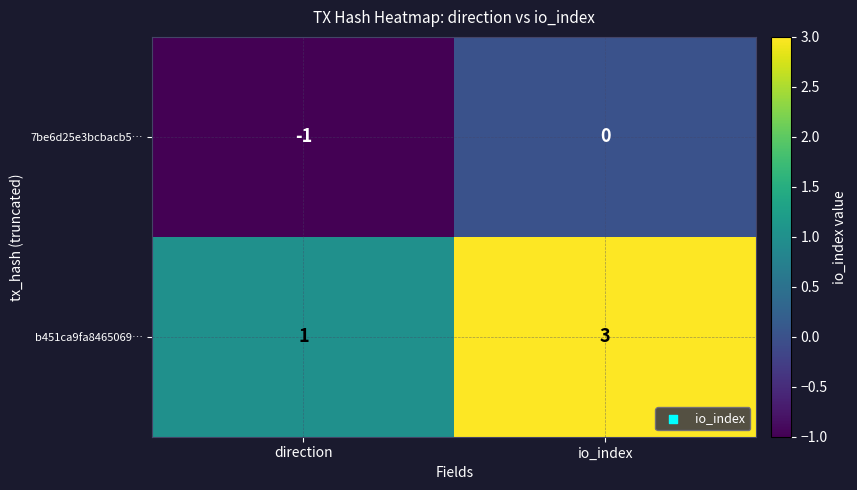

Rank the series by their maximum value, from highest to lowest.

b451ca9fa8465069…, 7be6d25e3bcbacb5…